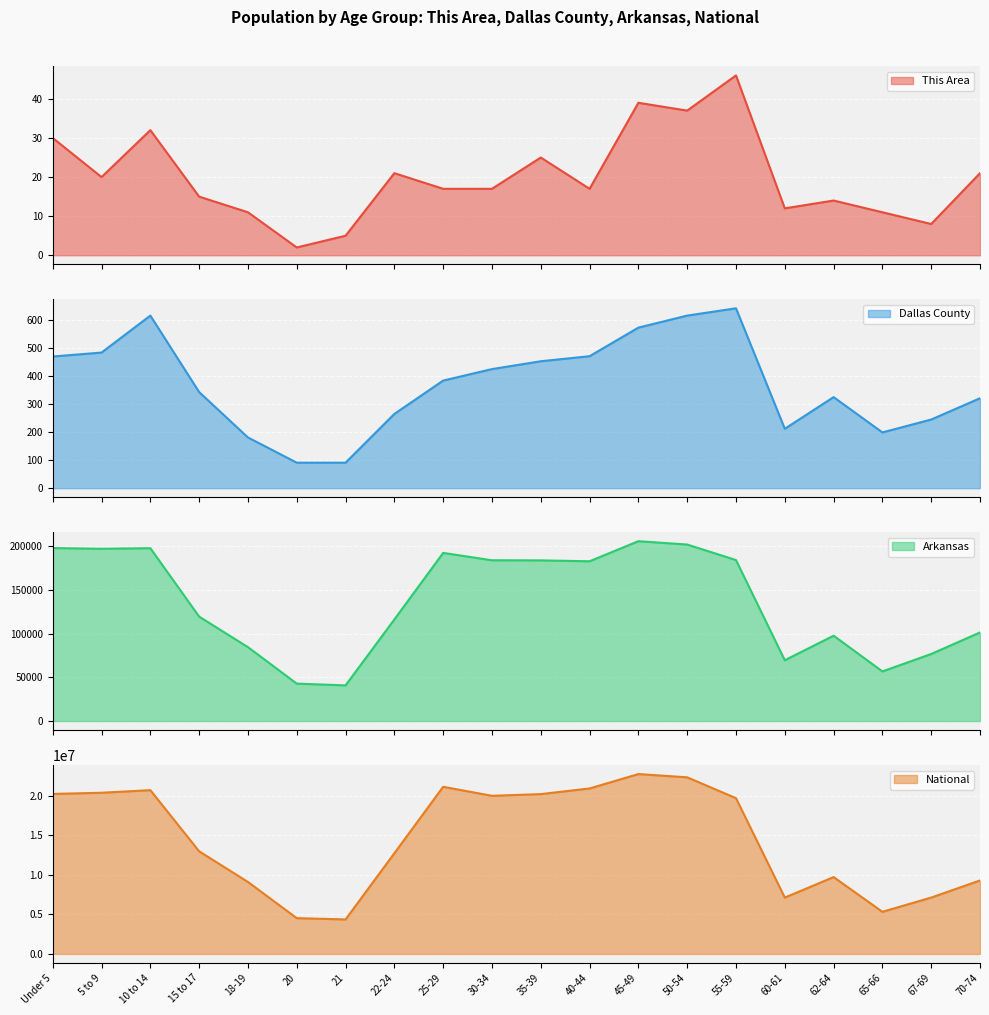

True or false: National and Arkansas intersect in this chart.

False